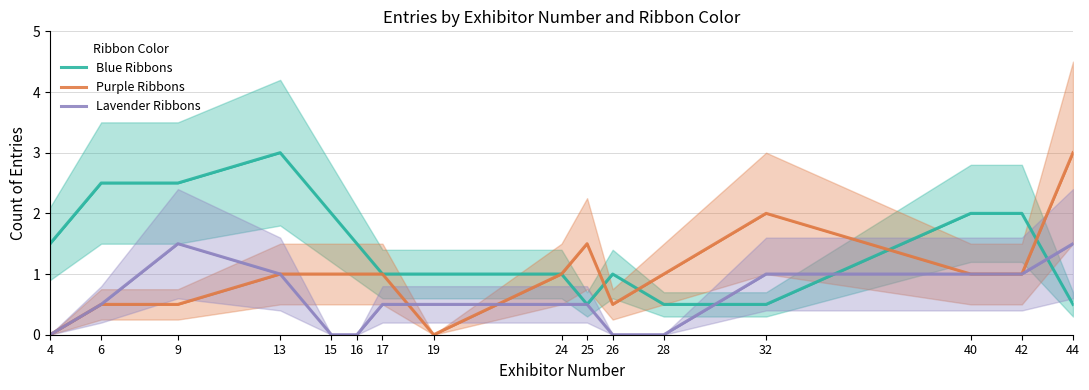

Is the value of Lavender Ribbons at 16 greater than the value of Blue Ribbons at 28?

No